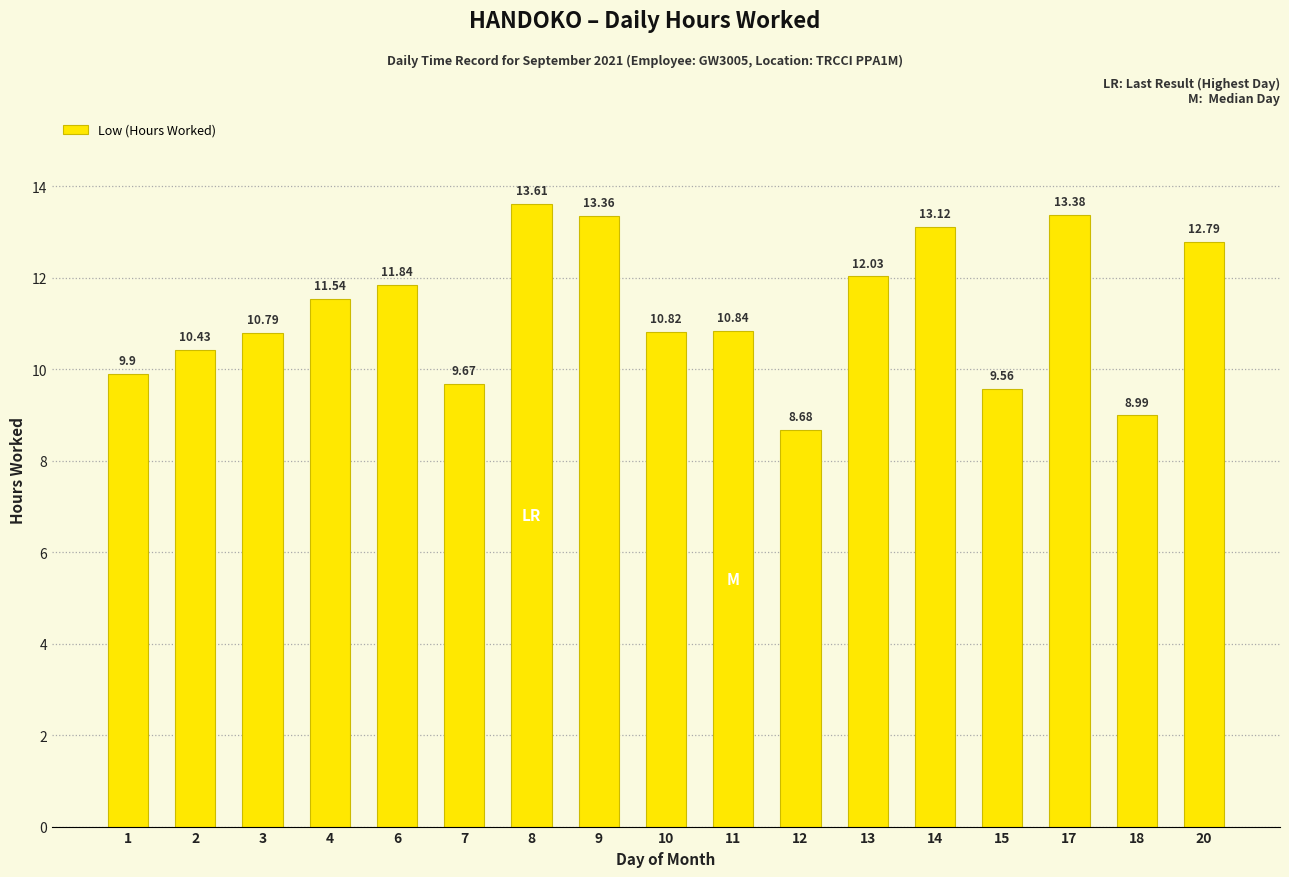

Reading right to left, extract all data points from this chart.

12.8	9.0	13.4	9.6	13.1	12.0	8.7	10.8	10.8	13.4	13.6	9.7	11.8	11.5	10.8	10.4	9.9